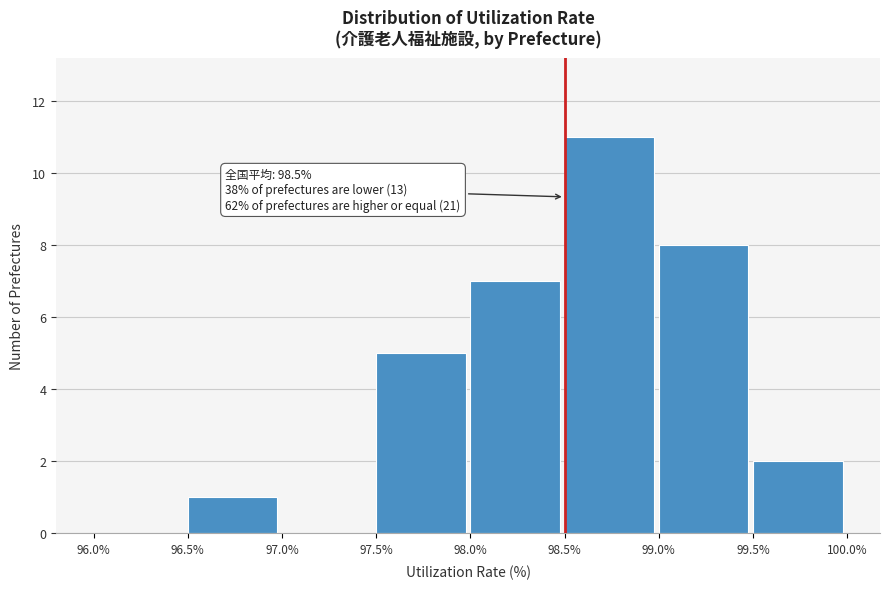

Which range on the x-axis has the tallest bar?

98.5% to 99.0%